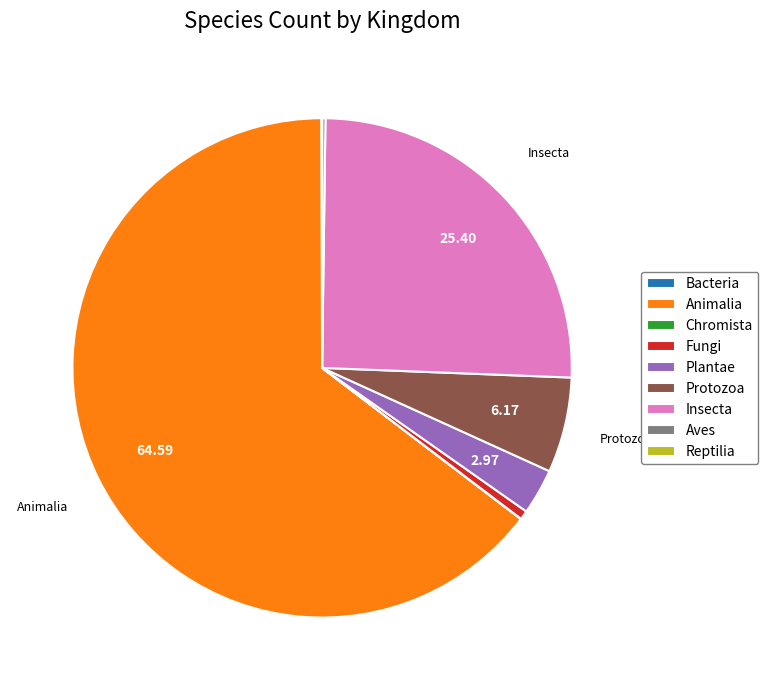

What is the largest slice in the pie chart?

Animalia